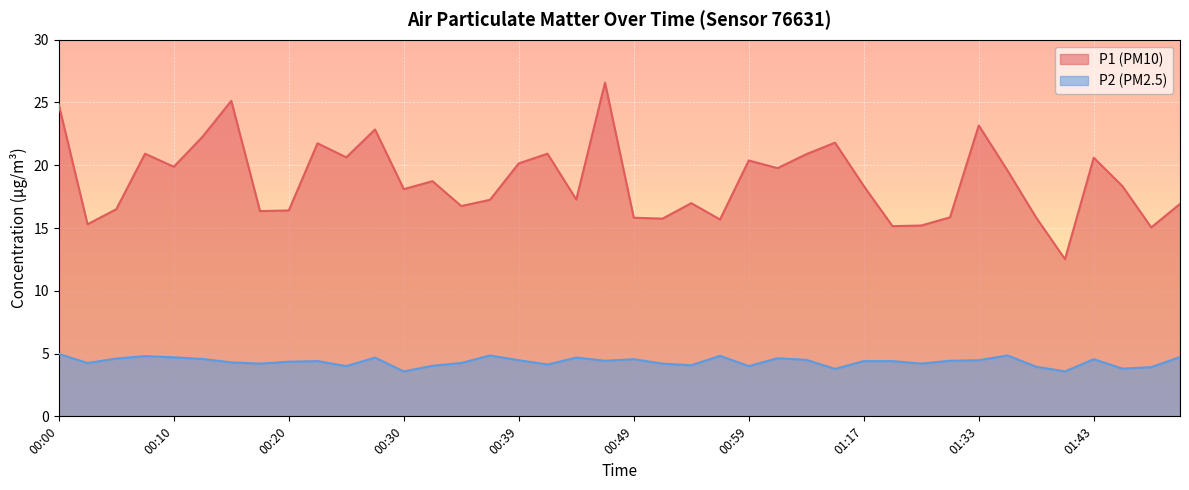

List the series in order of their overall mean, lowest first.

P2 (PM2.5), P1 (PM10)